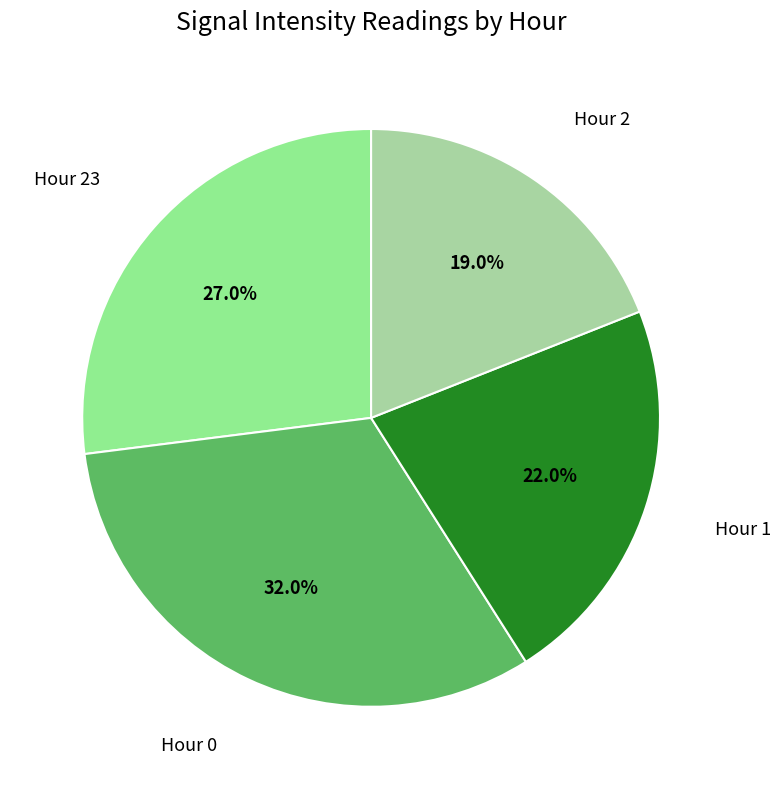

Is it true that Hour 1 is 12% of the pie?

False